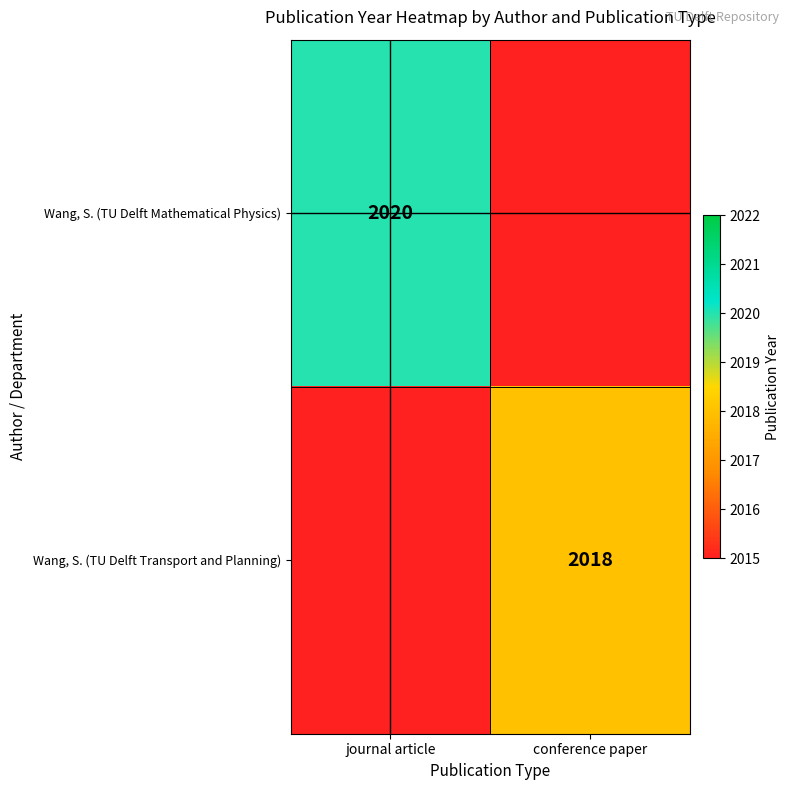

Is it true that Wang, S. (TU Delft Mathematical Physics) equals 2020 at journal article?

True